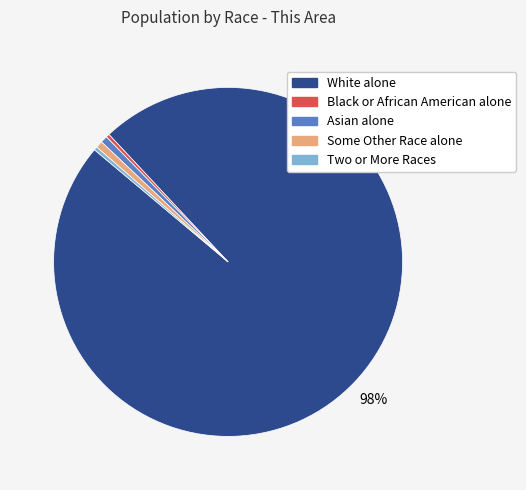

Between White alone and Some Other Race alone, which is larger?

White alone